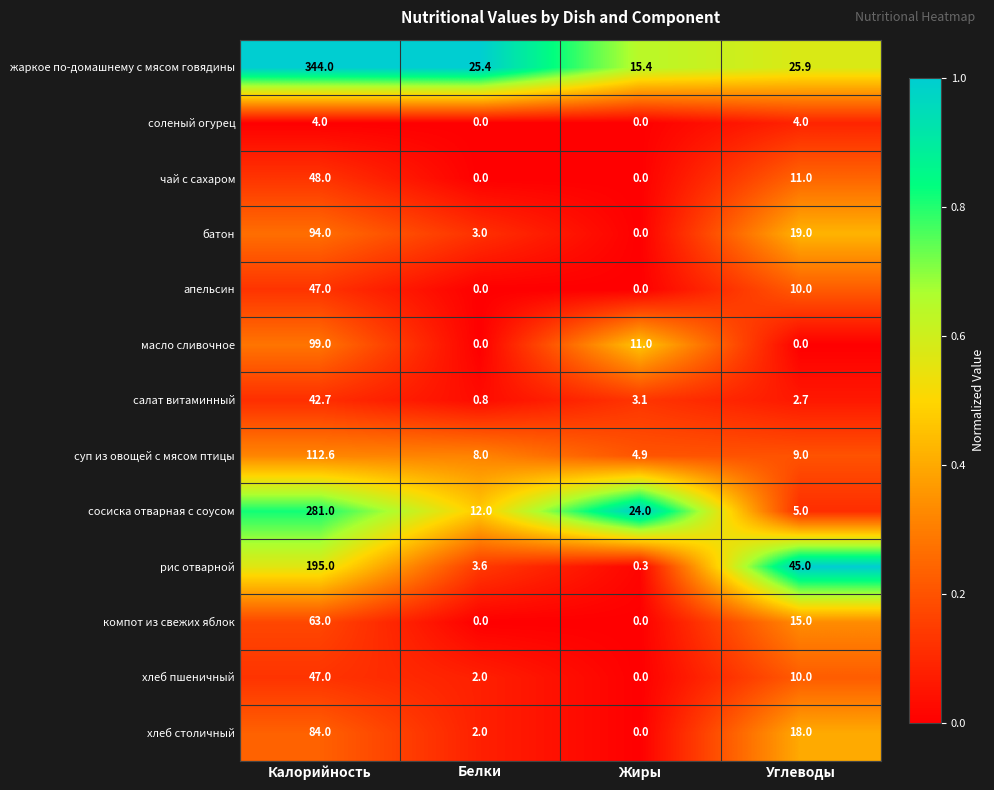

What is the sum of the компот из свежих яблок values at Жиры and Калорийность?

63.0